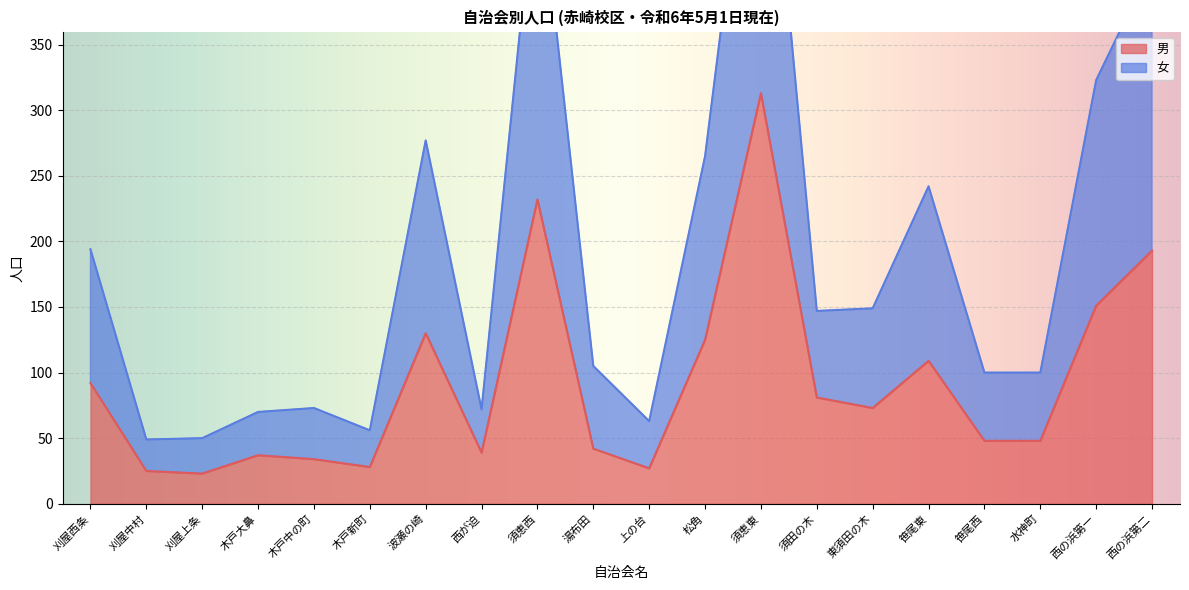

Reading left to right, list all the values displayed in this chart.

男: 92	25	23	37	34	28	130	39	232	42	27	125	313	81	73	109	48	48	151	193
女: 194	49	50	70	73	56	277	72	492	105	63	265	605	147	149	242	100	100	323	411